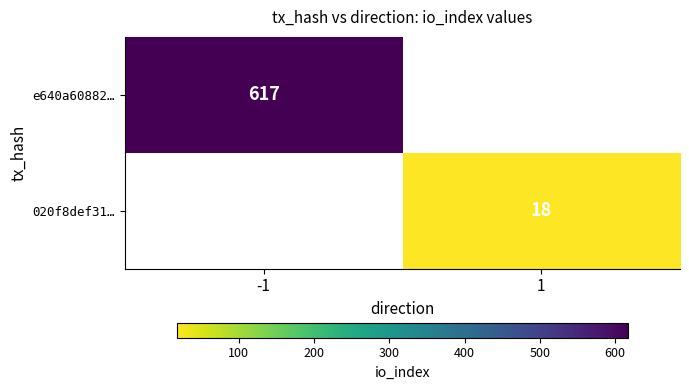

The value of e640a60882… at -1 is 617. True or false?

True